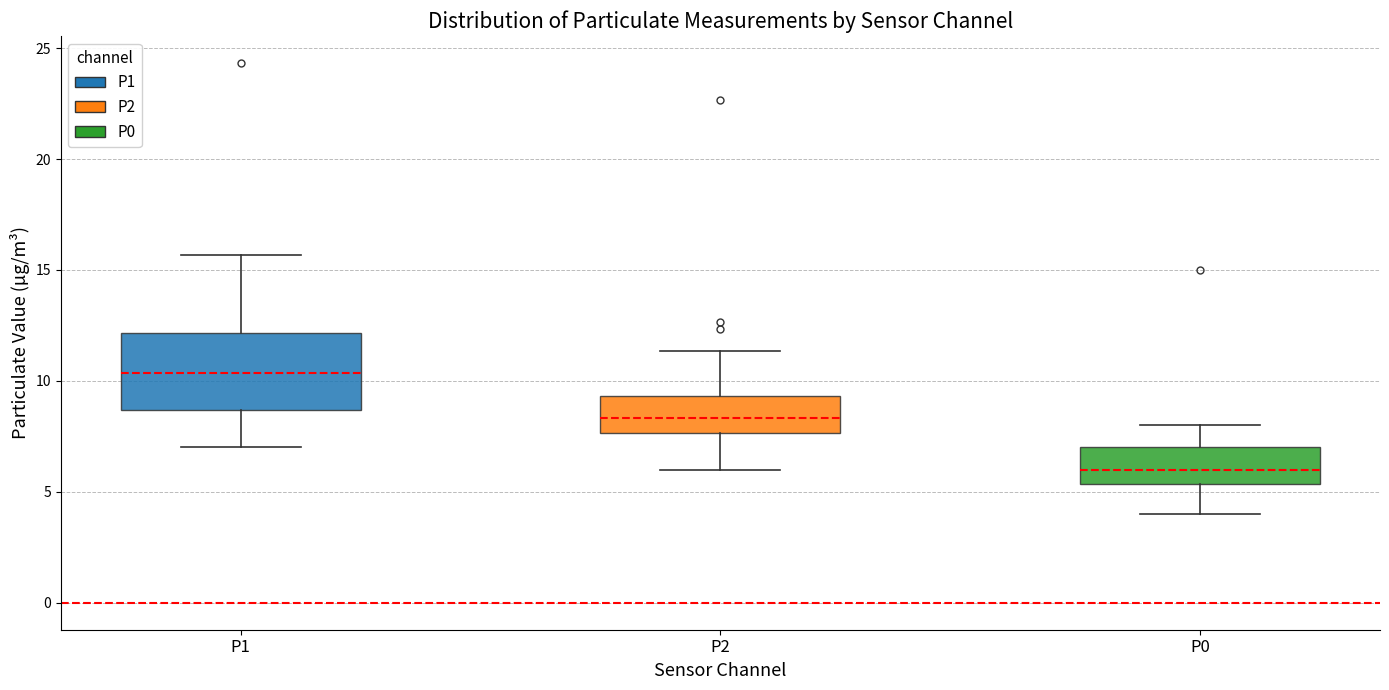

Reading left to right, transcribe this box plot: for each box, give where its median line is, the range the box spans, and where its two whiskers end, as read against the y-axis. The values are not printed on the chart, so give them approximately, as read against the axis.

P1: median 10.5, box 8.5 to 12.0, whiskers 7.0 to 15.5
P2: median 8.5, box 7.5 to 9.5, whiskers 6.0 to 11.5
P0: median 6.0, box 5.5 to 7.0, whiskers 4.0 to 8.0